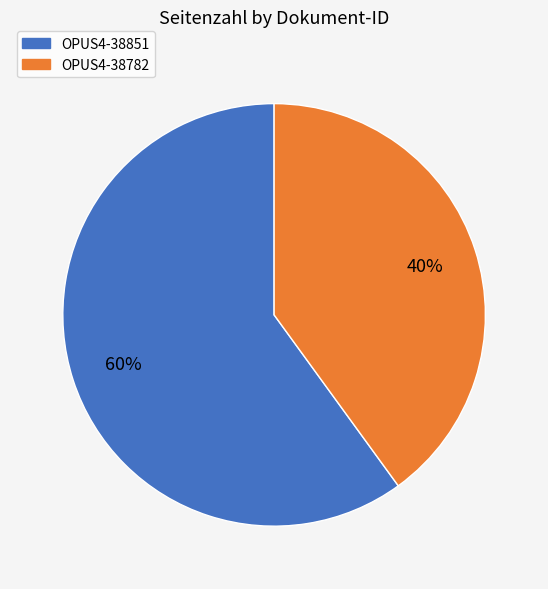

To the nearest percent, what is the difference between the largest and smallest slice percentages?

20%